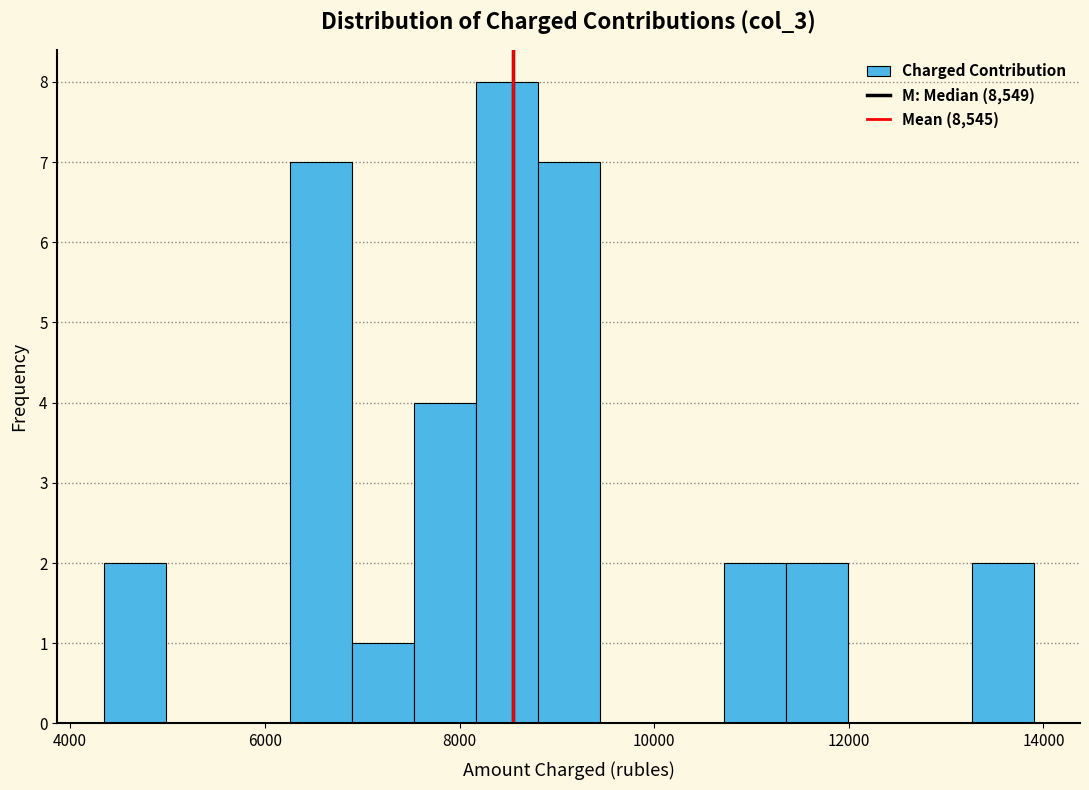

Around what value on the x-axis is the tallest bar? Give the approximate position of its centre, as read against the axis.

8400